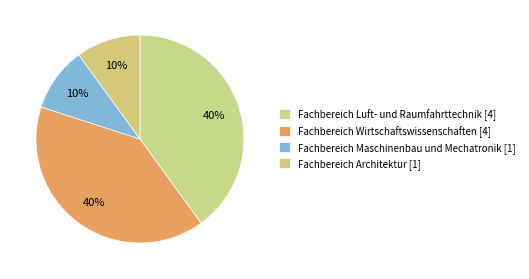

Rank the categories by value from highest to lowest.

Fachbereich Luft- und Raumfahrttechnik, Fachbereich Wirtschaftswissenschaften, Fachbereich Maschinenbau und Mechatronik, Fachbereich Architektur